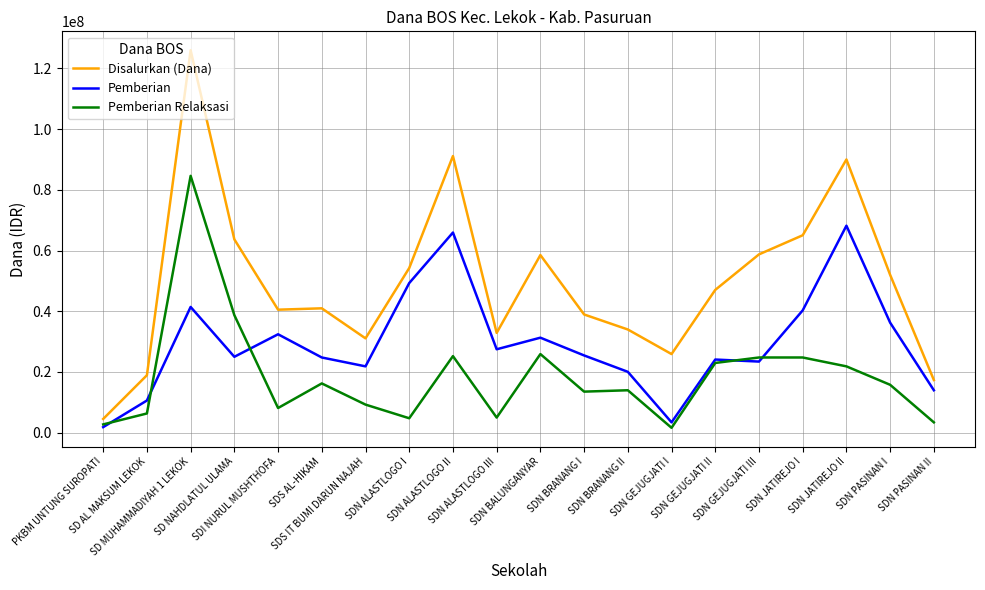

Which series changed the most between SDS AL-HIKAM and SDN JATIREJO II?

Disalurkan (Dana)